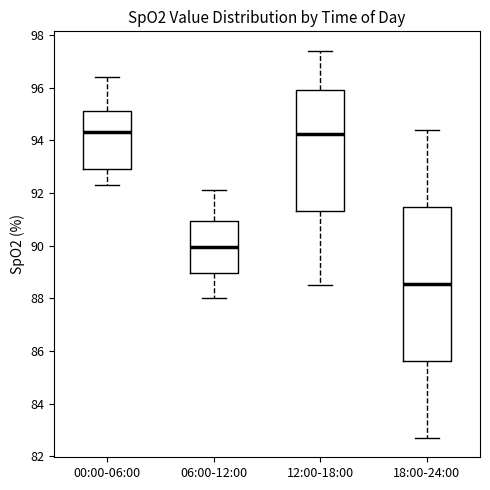

Reading left to right, transcribe this box plot: for each box, give where its median line is, the range the box spans, and where its two whiskers end, as read against the y-axis. The values are not printed on the chart, so give them approximately, as read against the axis.

00:00-06:00: median 94.4, box 93.0 to 95.2, whiskers 92.4 to 96.4
06:00-12:00: median 90.0, box 89.0 to 91.0, whiskers 88.0 to 92.2
12:00-18:00: median 94.2, box 91.4 to 96.0, whiskers 88.6 to 97.4
18:00-24:00: median 88.6, box 85.6 to 91.4, whiskers 82.8 to 94.4